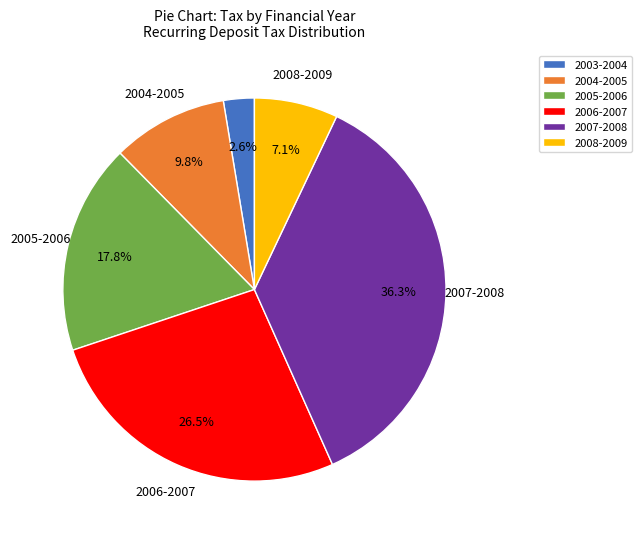

Does any single category account for the majority?

No